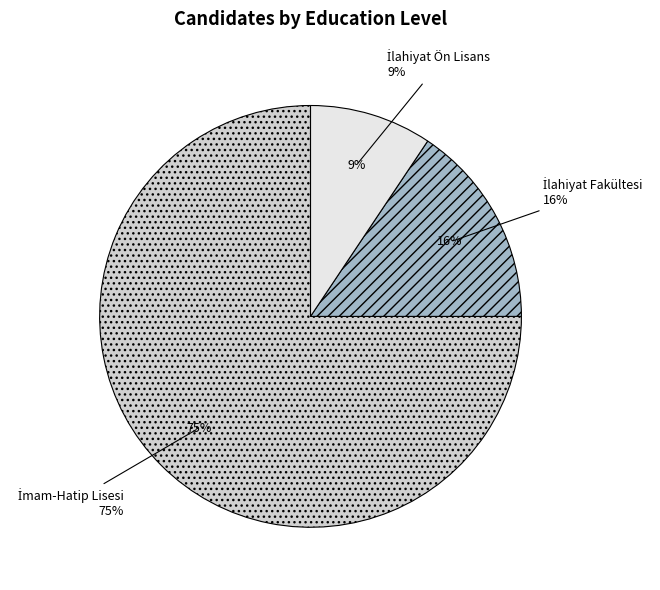

Is there a majority slice in this chart?

Yes